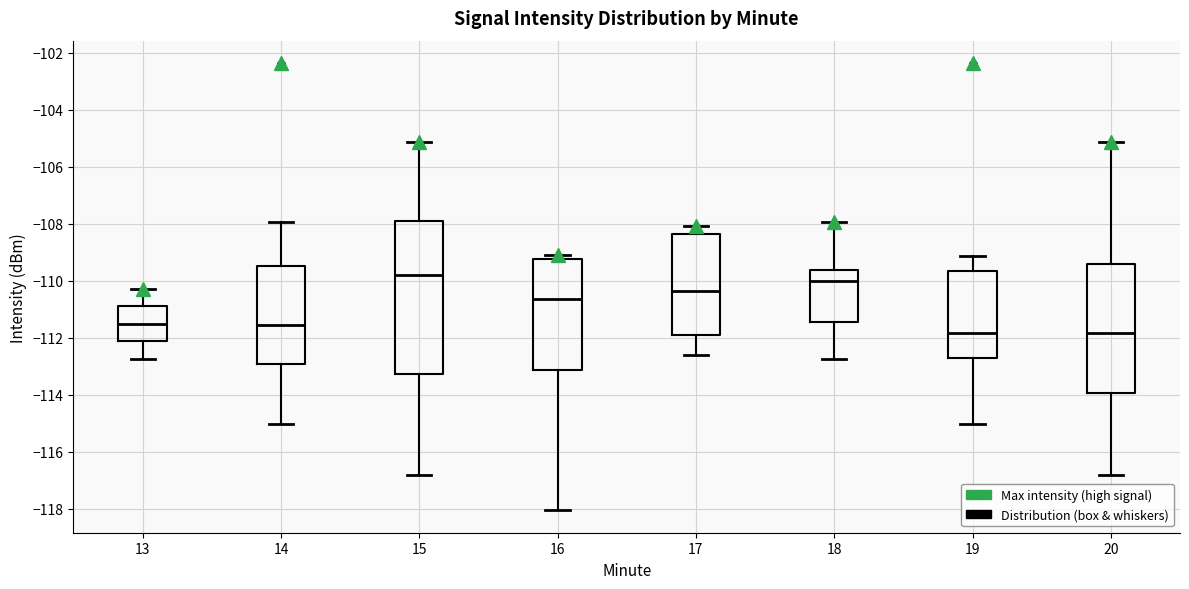

Reading left to right, read every box against the y-axis: the position of its median line, the range the box covers, and the ends of its whiskers. The values are not printed on the chart, so give them approximately, as read against the axis.

13: median -111.6, box -112.2 to -110.8, whiskers -112.8 to -110.2
14: median -111.6, box -113.0 to -109.4, whiskers -115.0 to -108.0
15: median -109.8, box -113.2 to -108.0, whiskers -116.8 to -105.2
16: median -110.6, box -113.2 to -109.2, whiskers -118.0 to -109.0
17: median -110.4, box -112.0 to -108.4, whiskers -112.6 to -108.0
18: median -110.0, box -111.4 to -109.6, whiskers -112.8 to -108.0
19: median -111.8, box -112.8 to -109.6, whiskers -115.0 to -109.2
20: median -111.8, box -114.0 to -109.4, whiskers -116.8 to -105.2